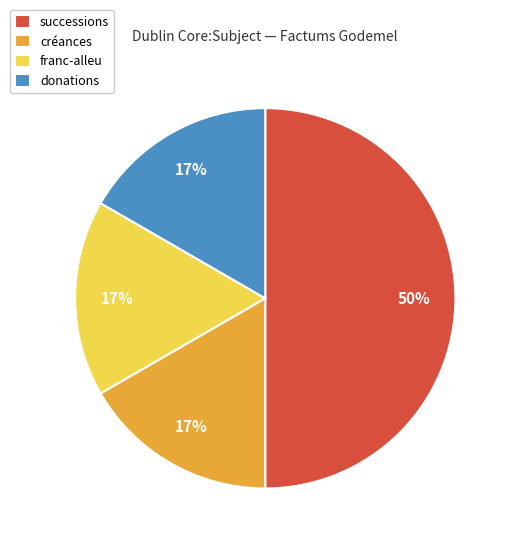

To the nearest percent, what portion does donations represent?

17%